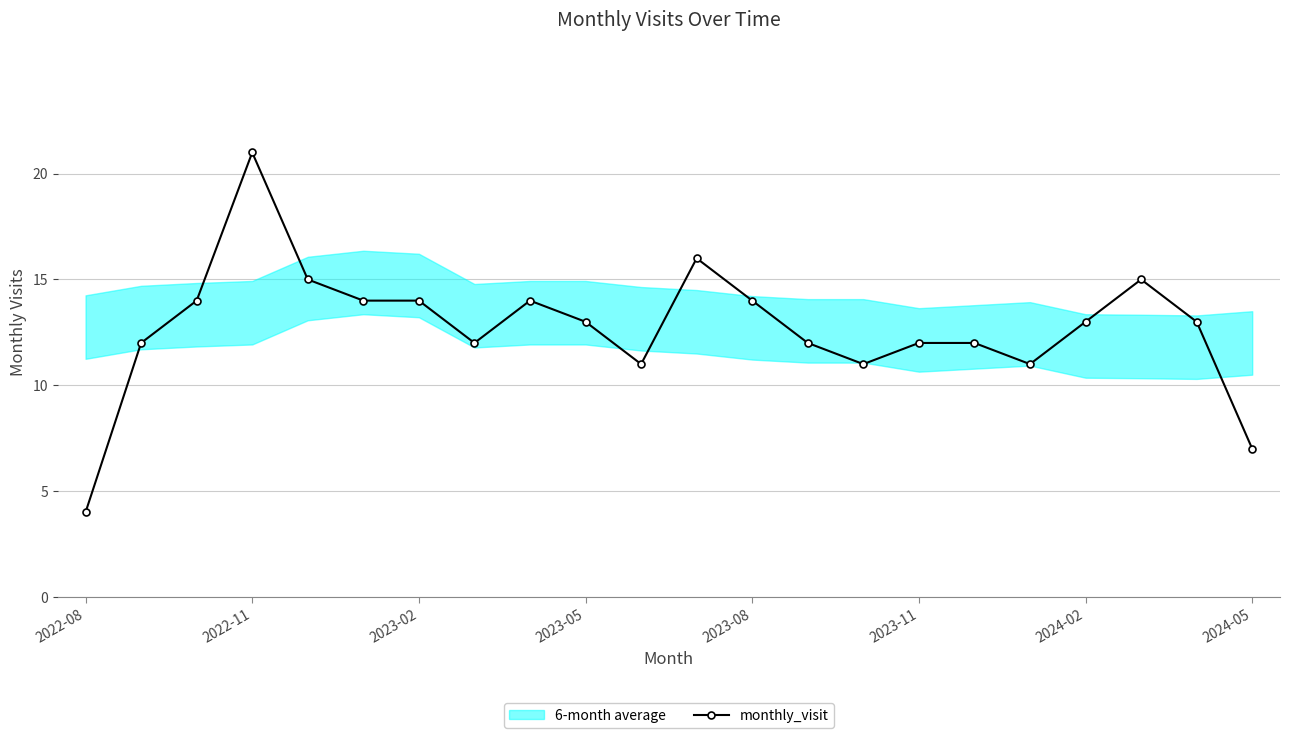

Where is the first local maximum for monthly_visit?

2022-11